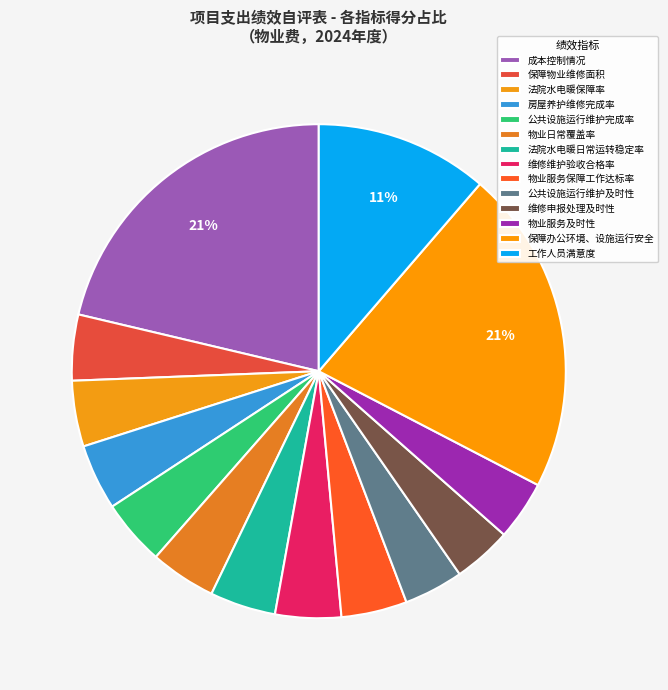

Count the number of slices in the pie.

14